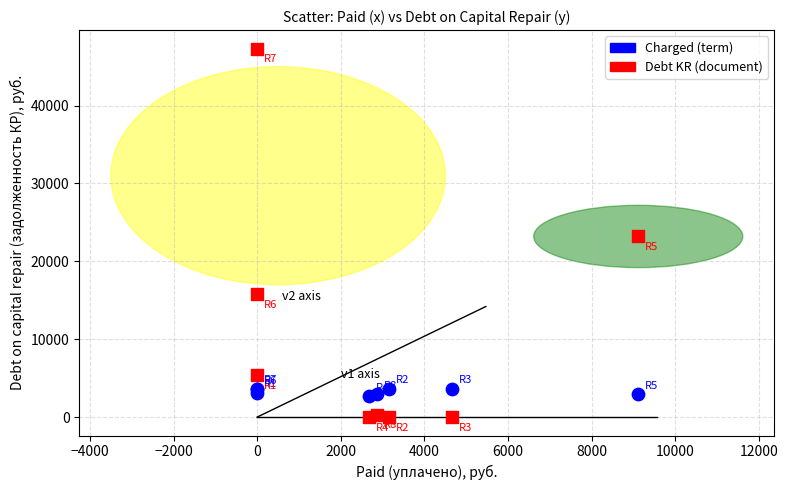

Which series reaches the minimum Y coordinate?

Debt KR (document)